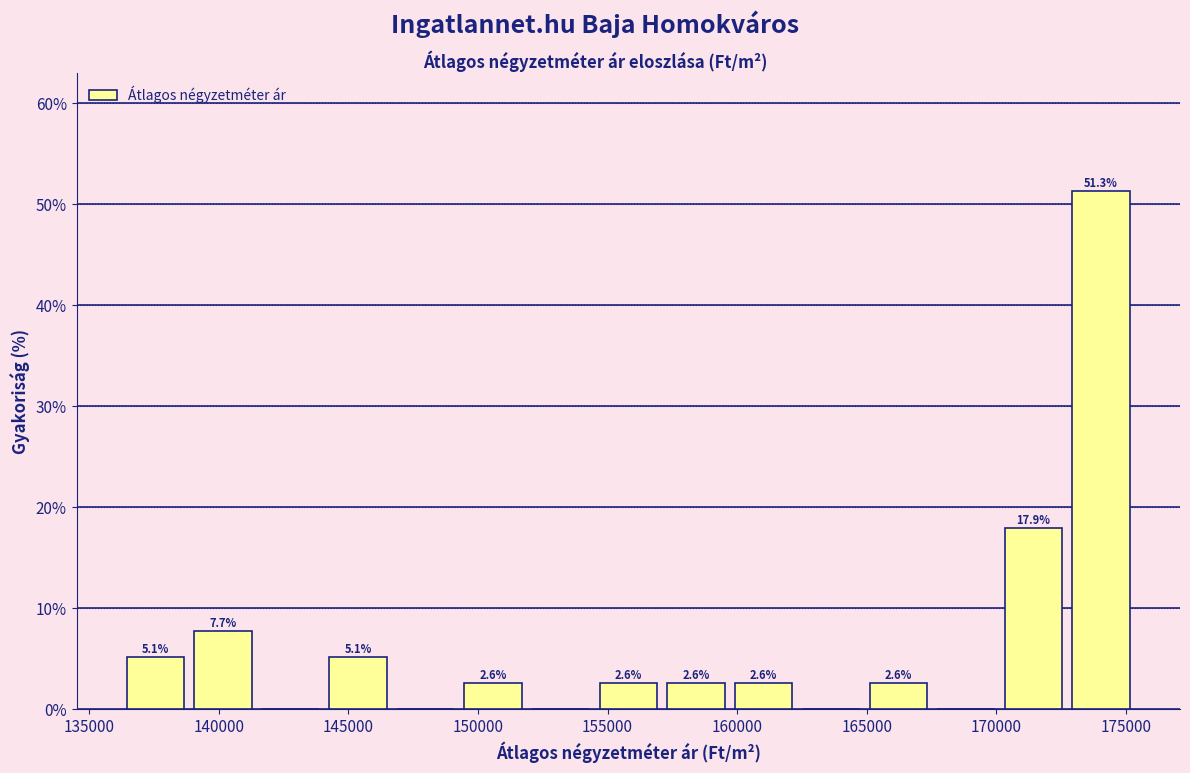

Over which range of the x-axis is the bar tallest?

172500 to 175500